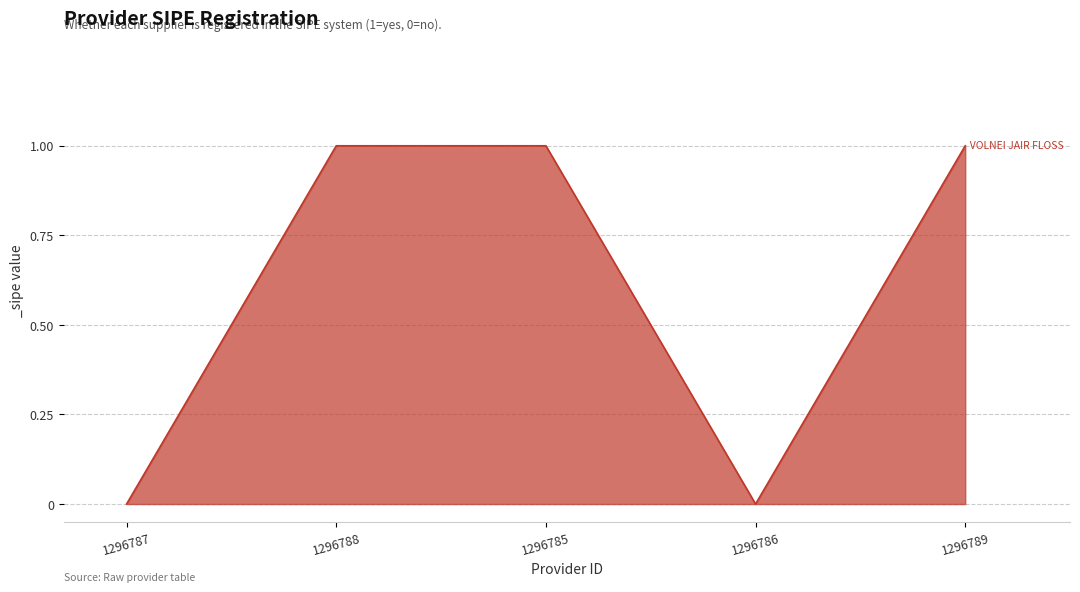

How many interior local valleys (lower than both neighbors) does the data have?

1